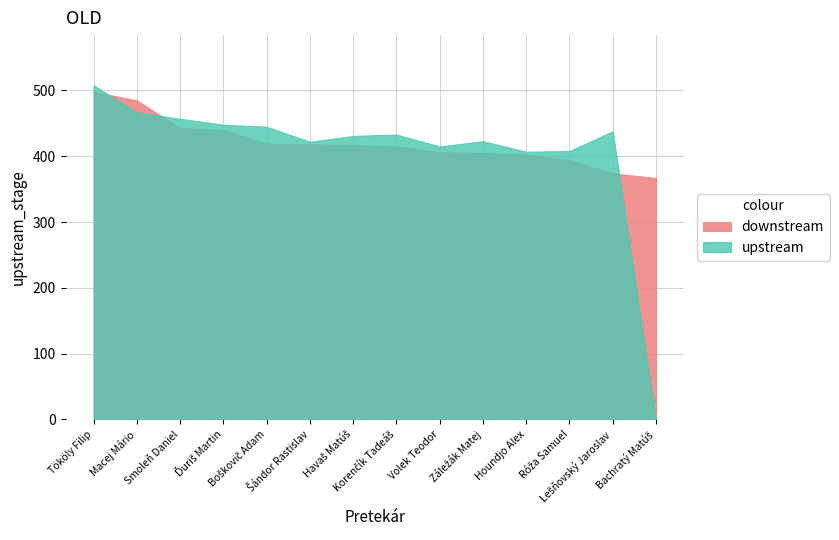

List the series in order of their peak value, lowest first.

downstream, upstream